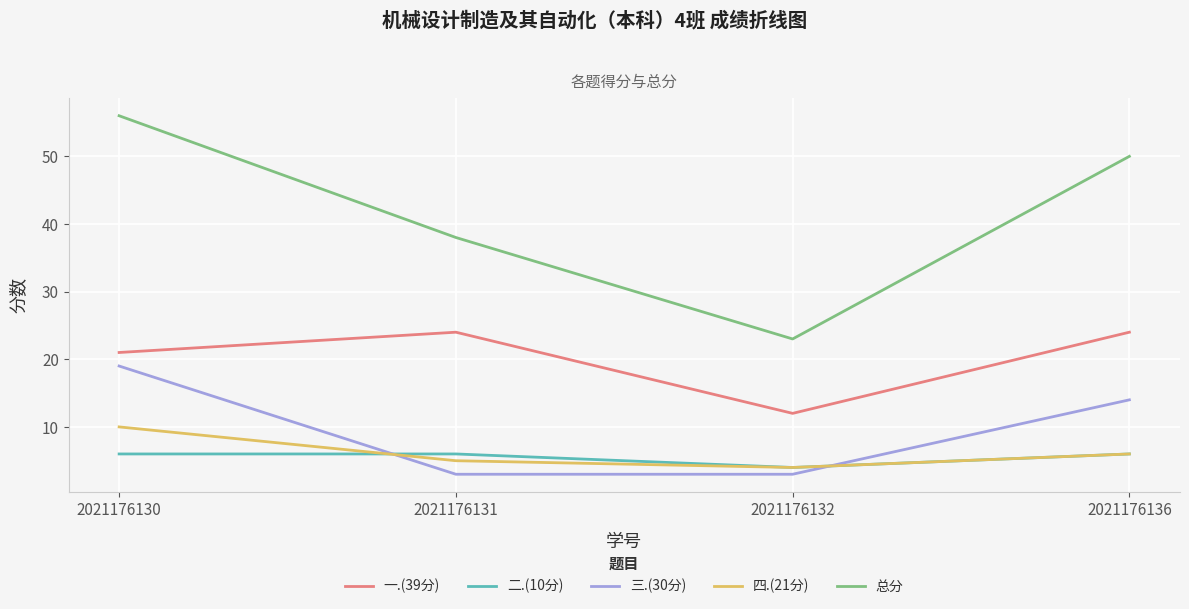

At which label is 总分 closest to 39?

2021176131